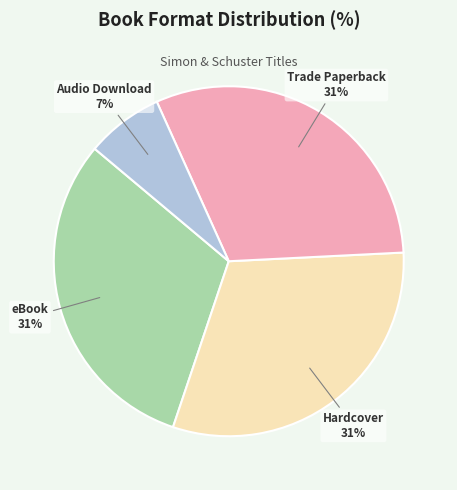

To the nearest percent, what percentage of the pie is Audio Download?

7%